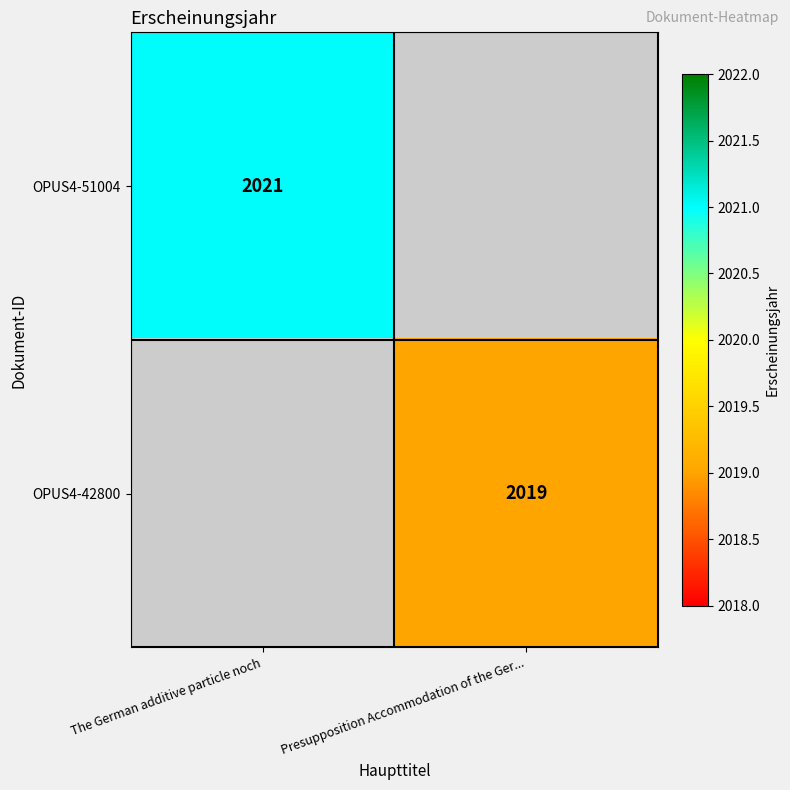

The OPUS4-51004 series shows 2021 at The German additive particle noch. True or false?

True